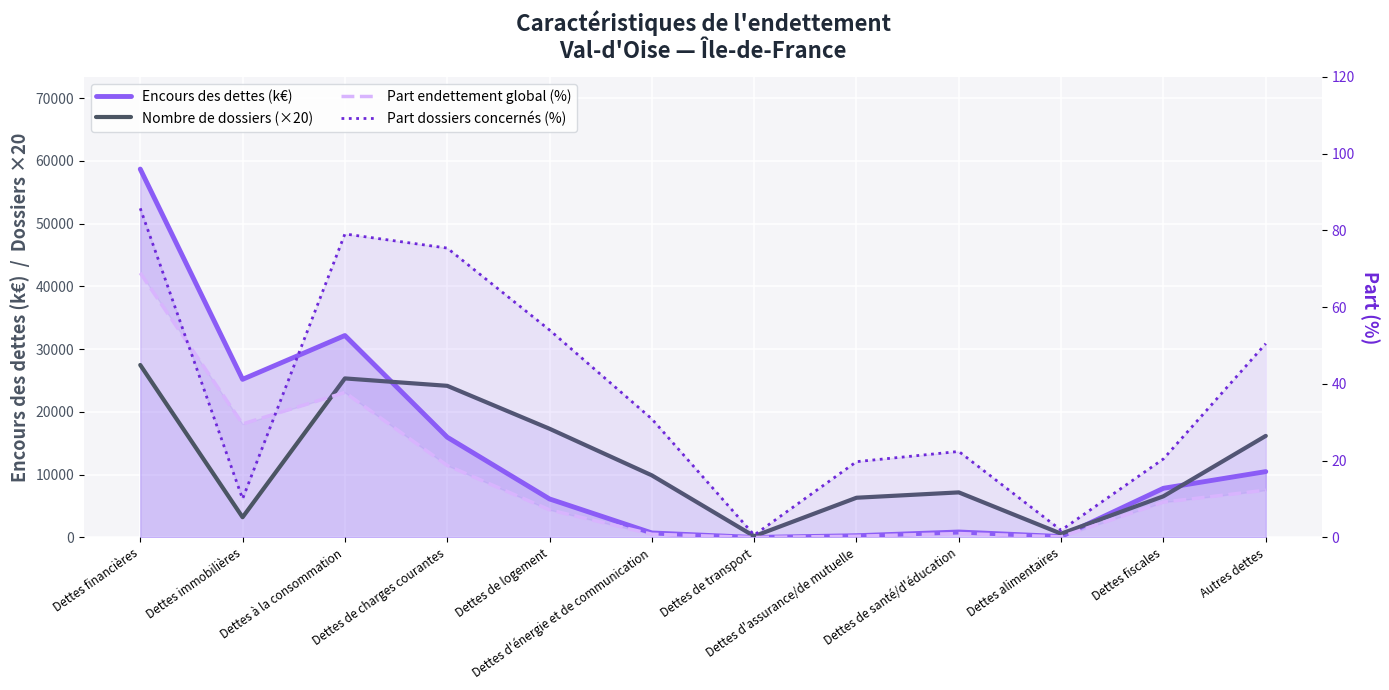

Between which two adjacent categories do Part dossiers concernés (%) and Part endettement global (%) first intersect?

Dettes financières and Dettes immobilières